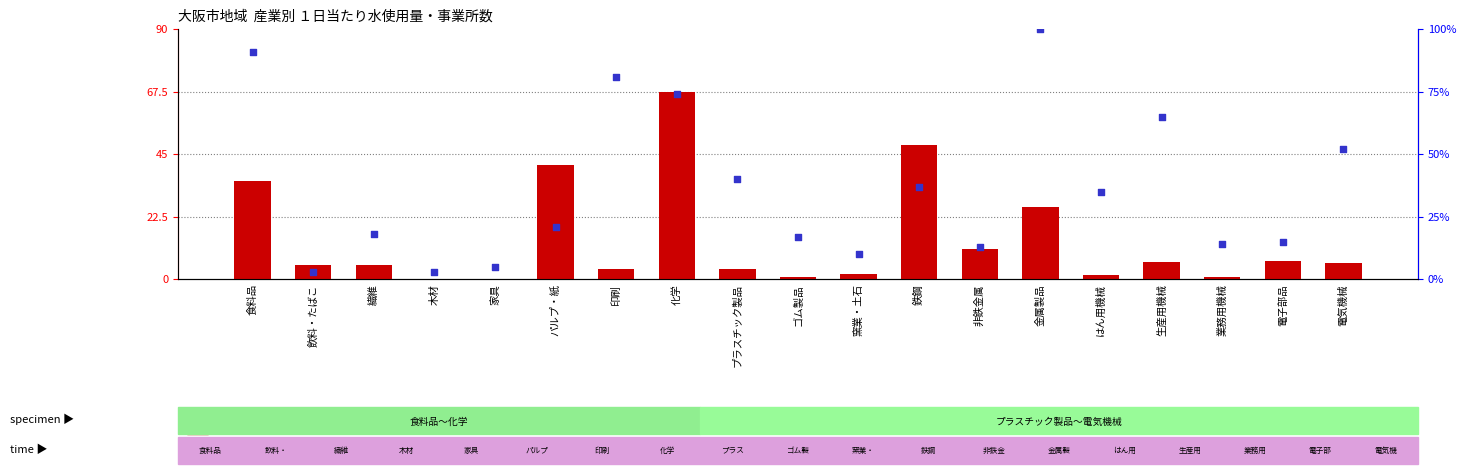

Which series contains the highest Y value?

percentile rank within the sample